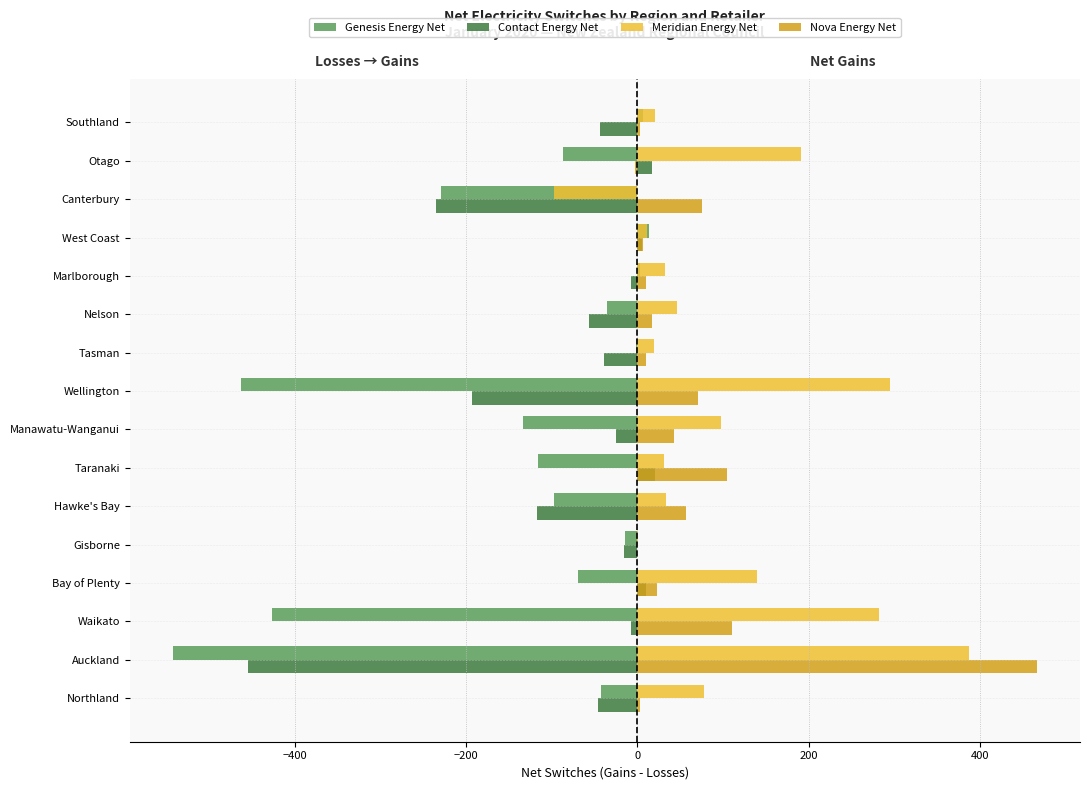

Count the number of data series in this chart.

4